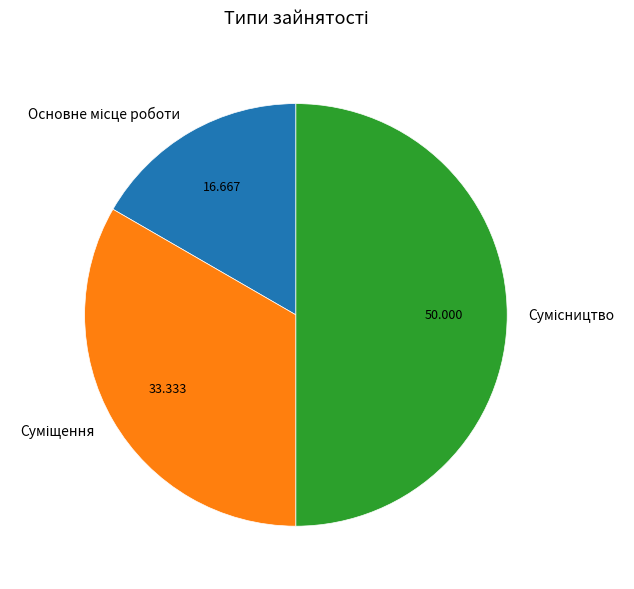

Count the number of slices in the pie.

3